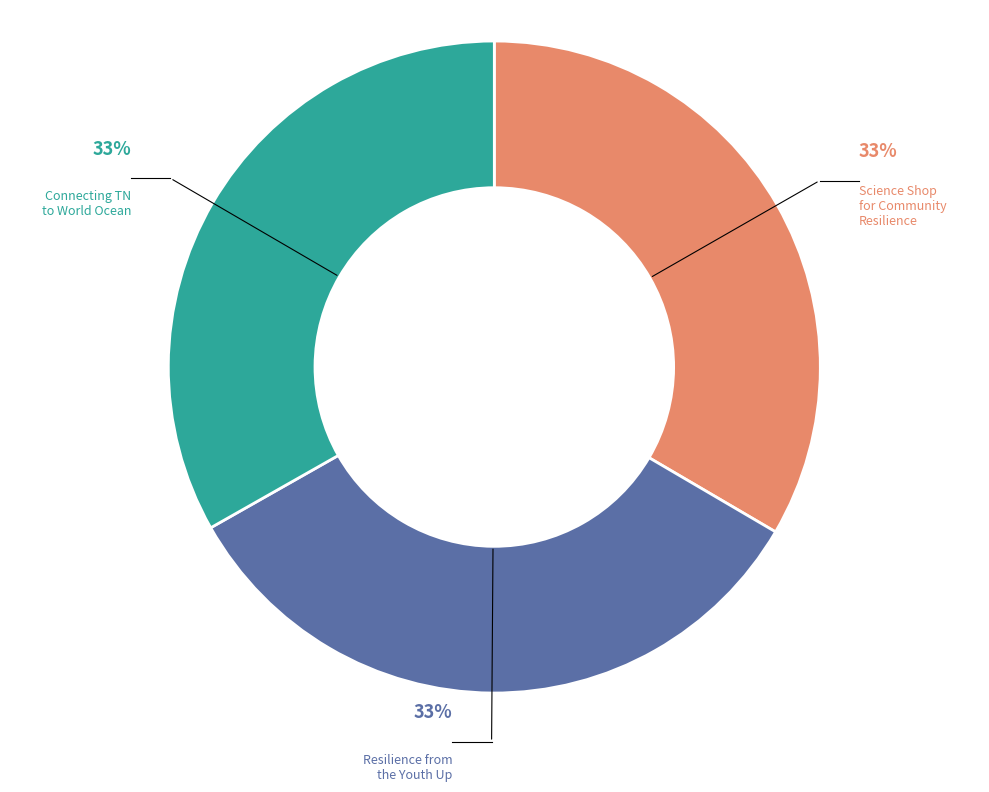

To the nearest percent, what is the average slice percentage?

33%